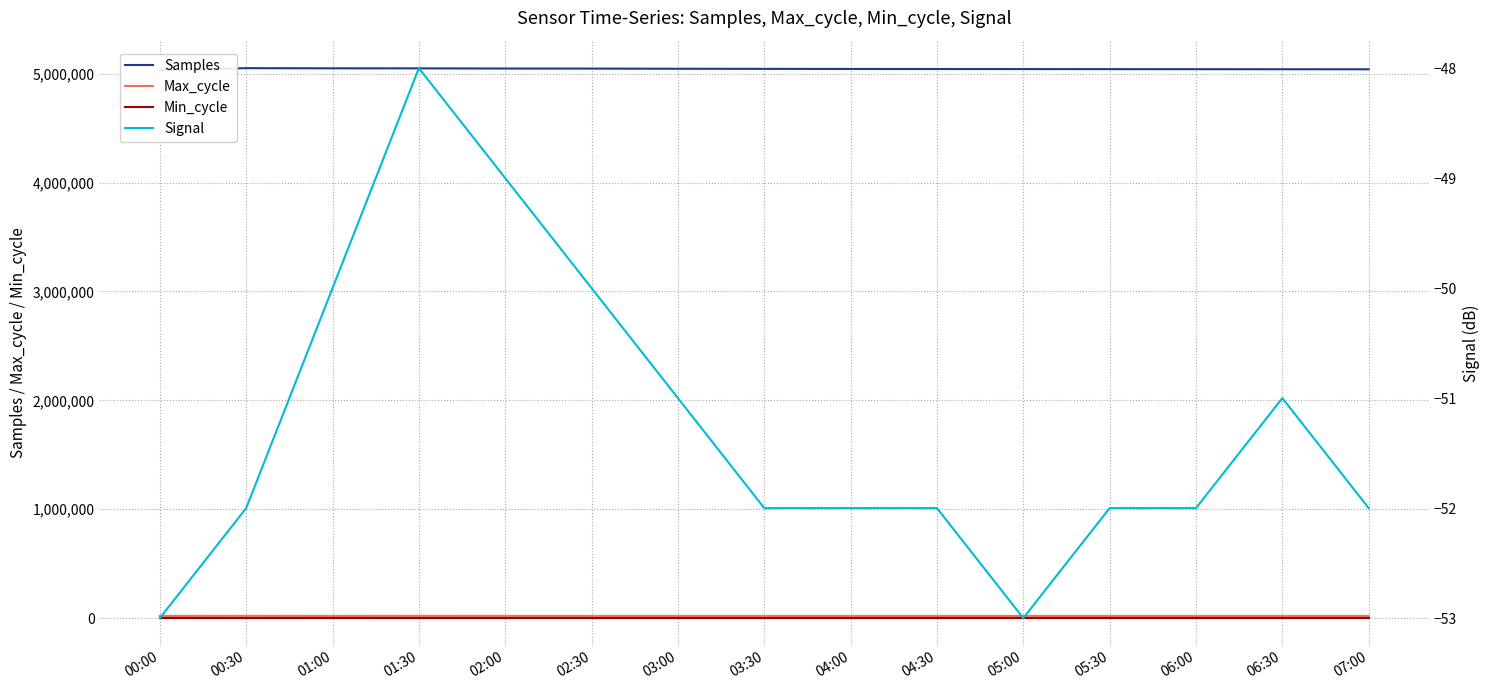

What is the value of the Signal point at the 6th from the left?

-50